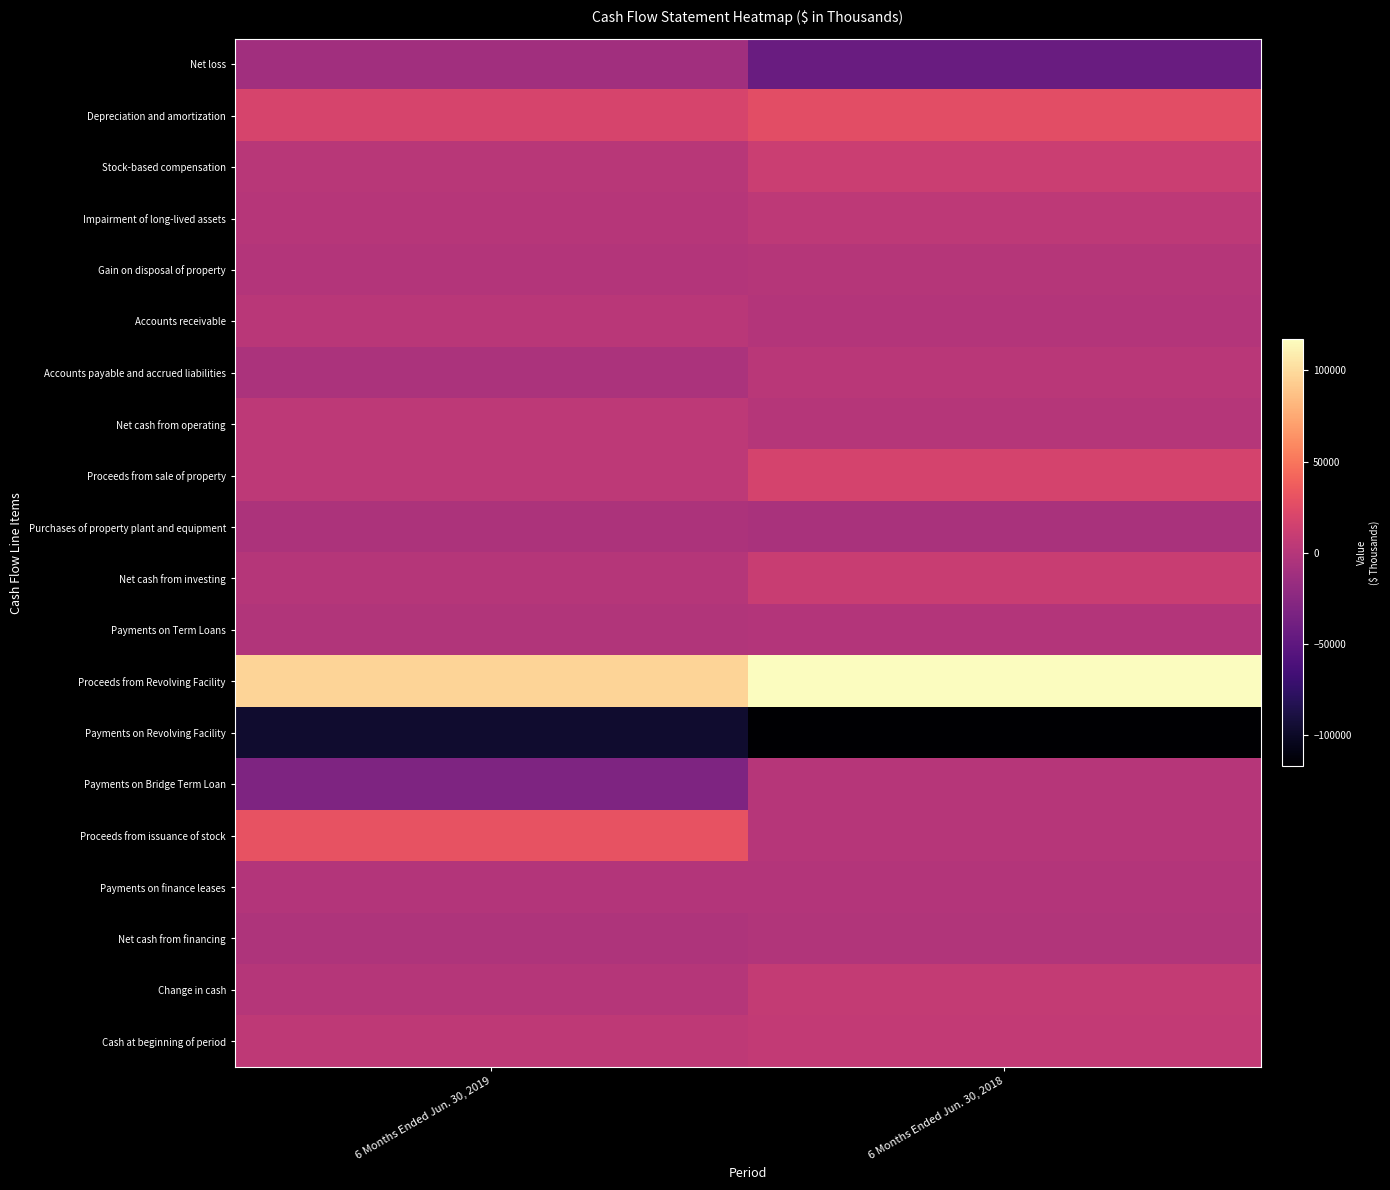

Which series has the largest total across all categories?

Proceeds from Revolving Facility